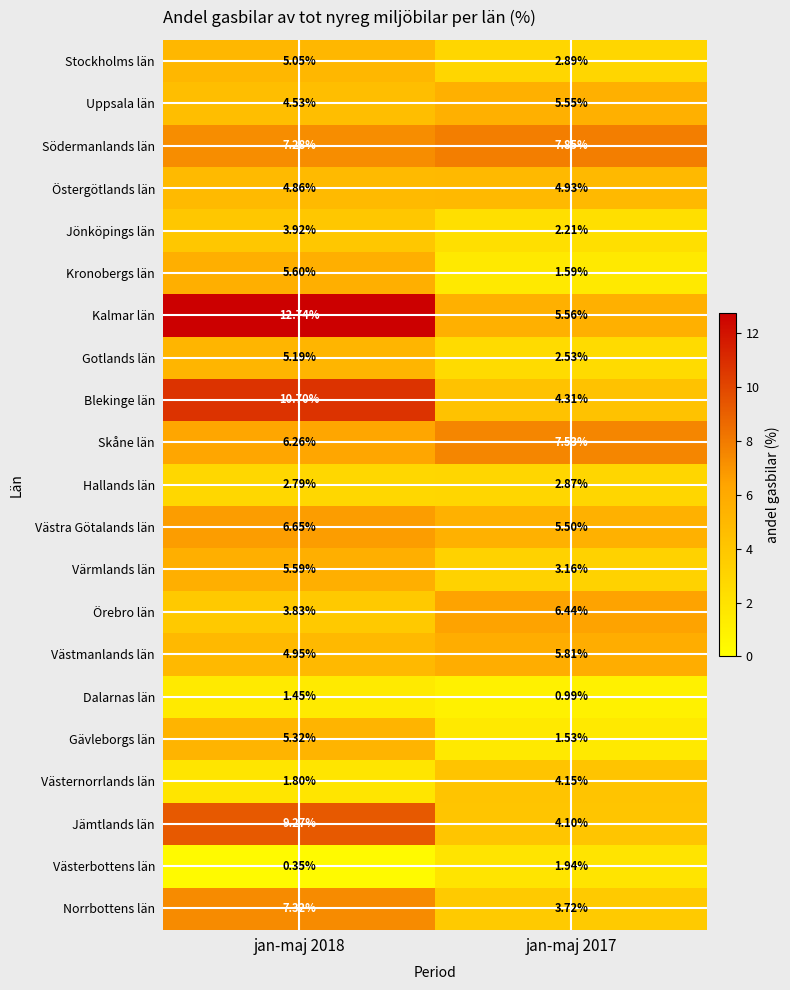

Is the value of Dalarnas län at jan-maj 2017 greater than the value of Jämtlands län at jan-maj 2018?

No